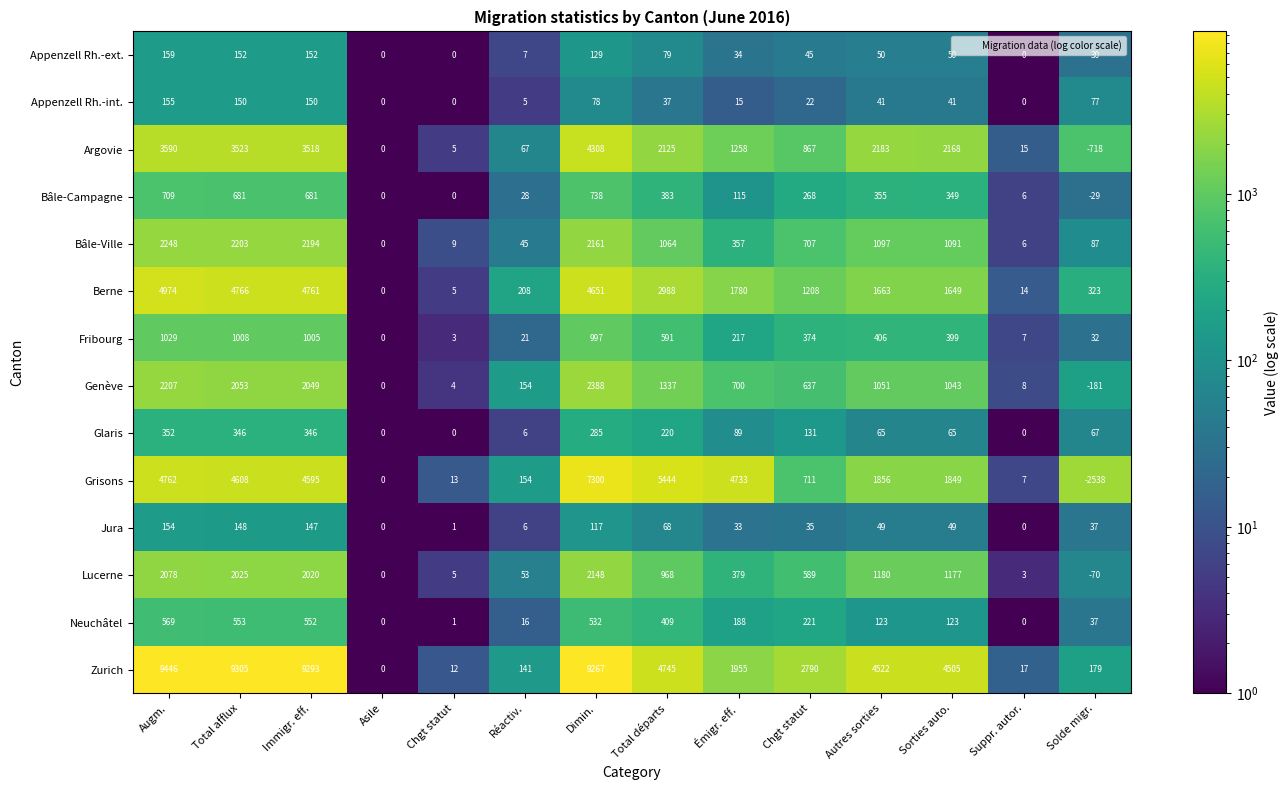

Which category has the highest value across all series?

Augm.